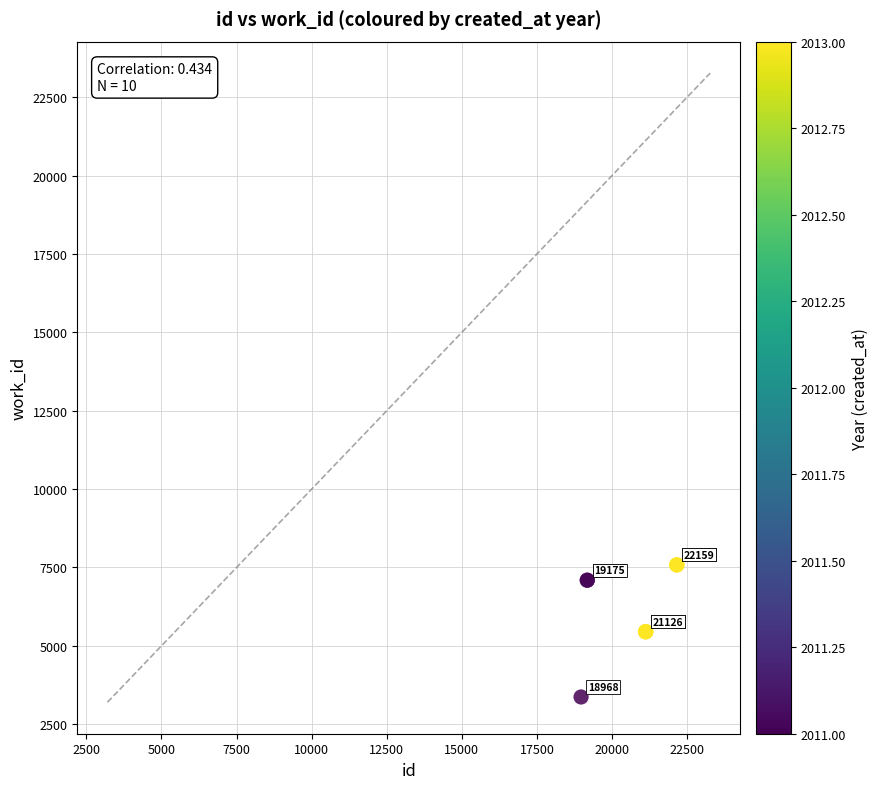

What Y value in the scatter plot is closest to 5476?

5452